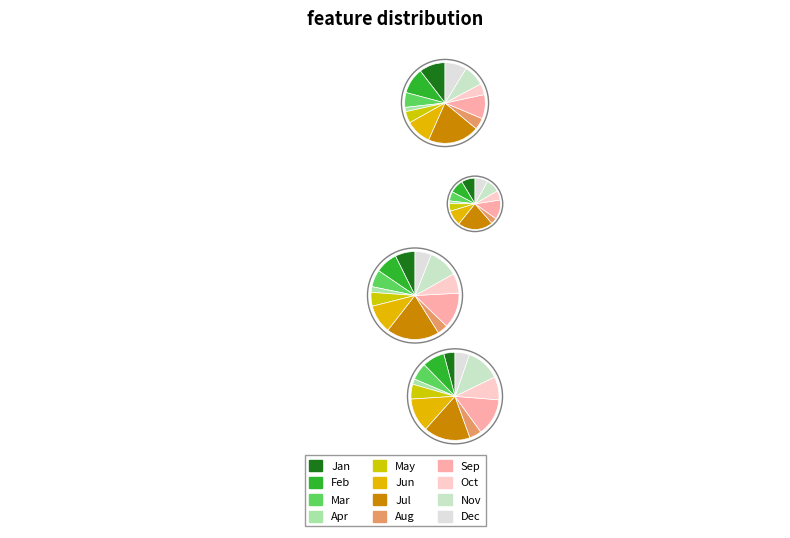

Which has a higher value, Nov or Jun?

Jun